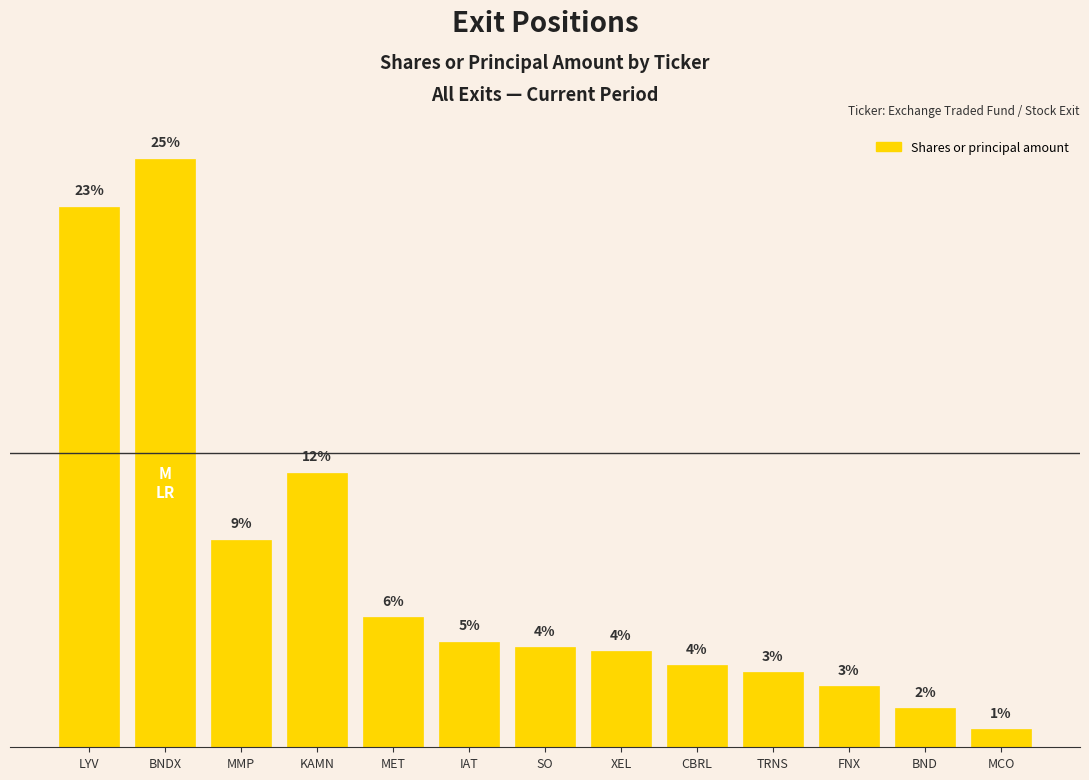

The chart shows a value of 6.7 at SO. True or false?

False